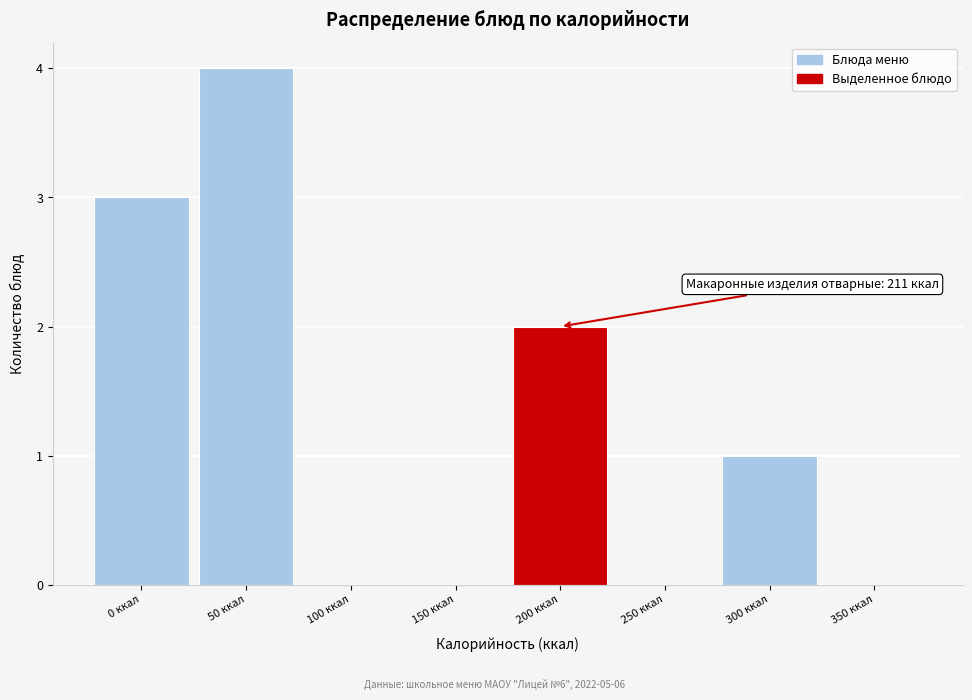

Reading right to left, what are all the values shown in this chart?

350 ккал=0	300 ккал=1	250 ккал=0	200 ккал=2	150 ккал=0	100 ккал=0	50 ккал=4	0 ккал=3